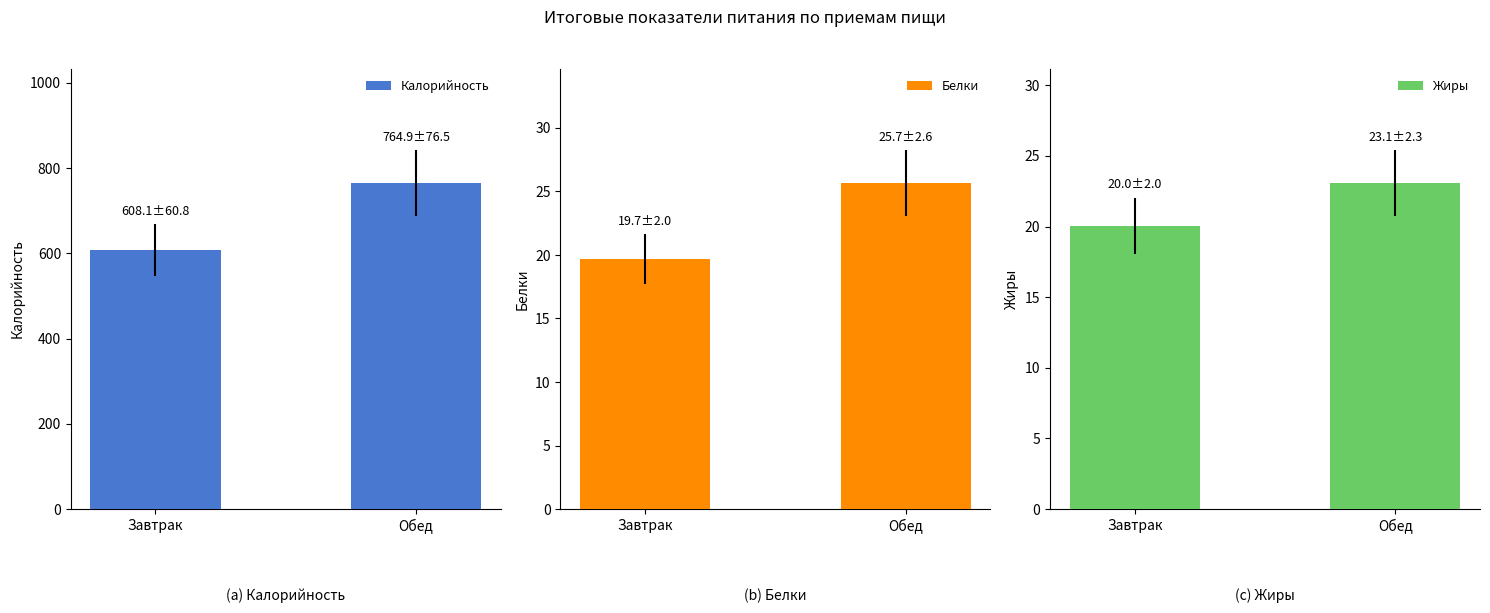

What is the smallest value displayed?

19.7